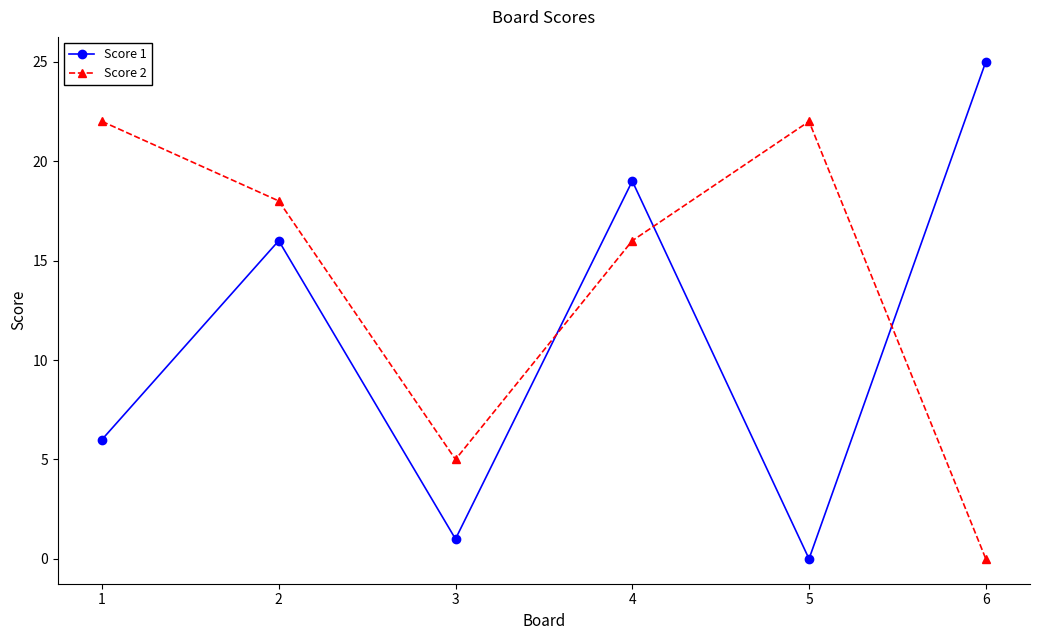

What is the sum of the Score 1 values at 1 and 3?

7